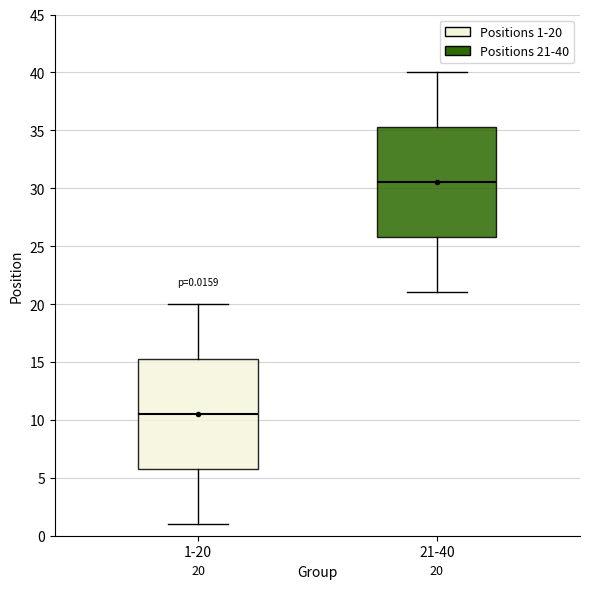

Which box has the lowest median line?

1-20